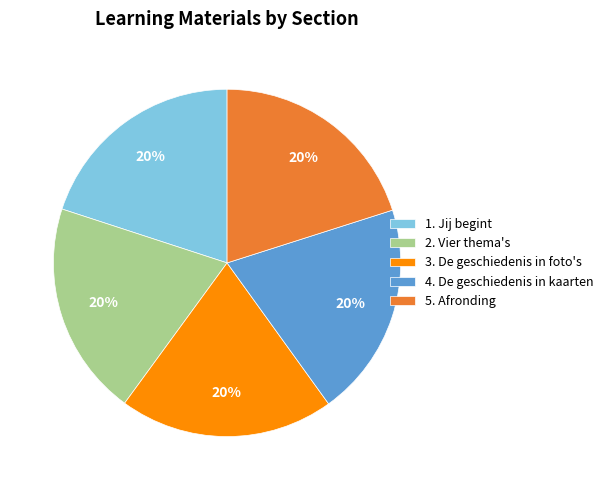

Is it true that 3. De geschiedenis in foto's is 20% of the pie?

True